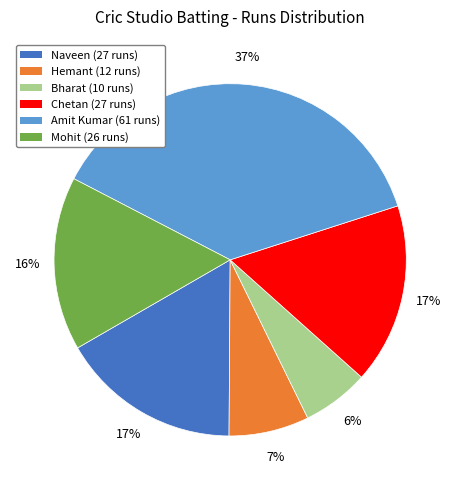

To the nearest percent, what is the difference between the largest and smallest slice percentages?

31%